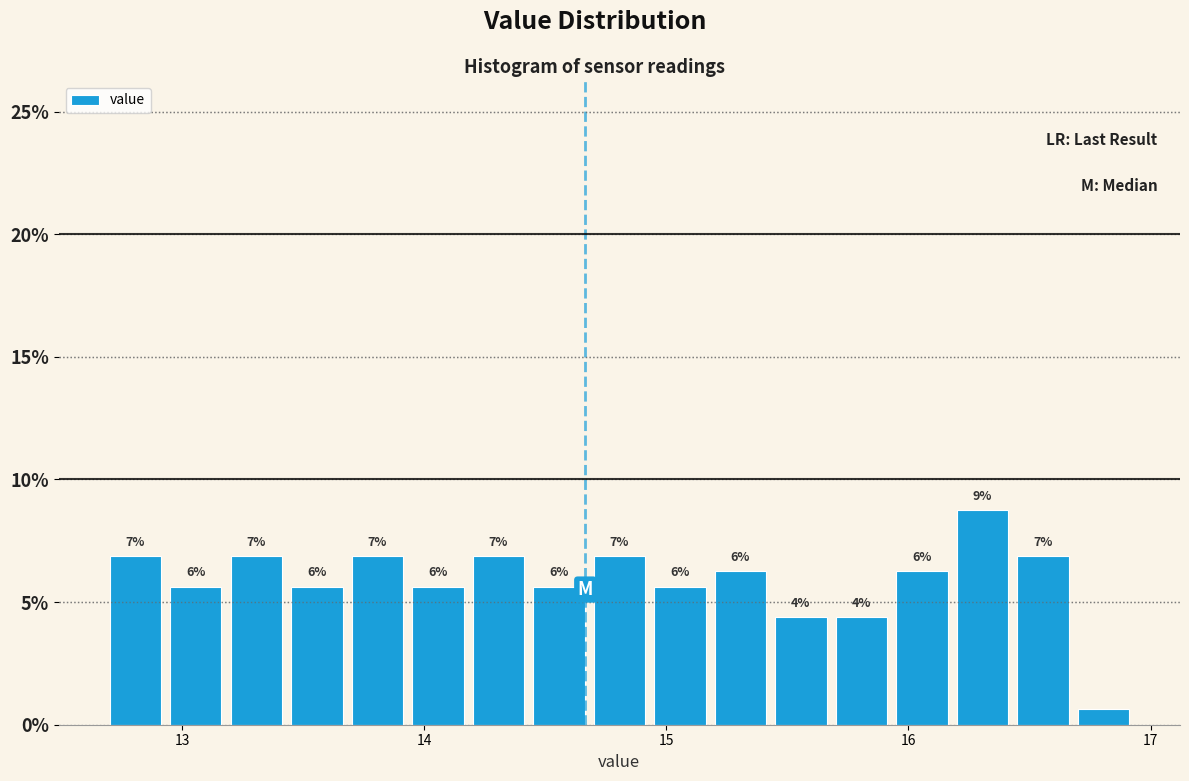

Around what value on the x-axis is the tallest bar? Give the approximate position of its centre, as read against the axis.

16.3